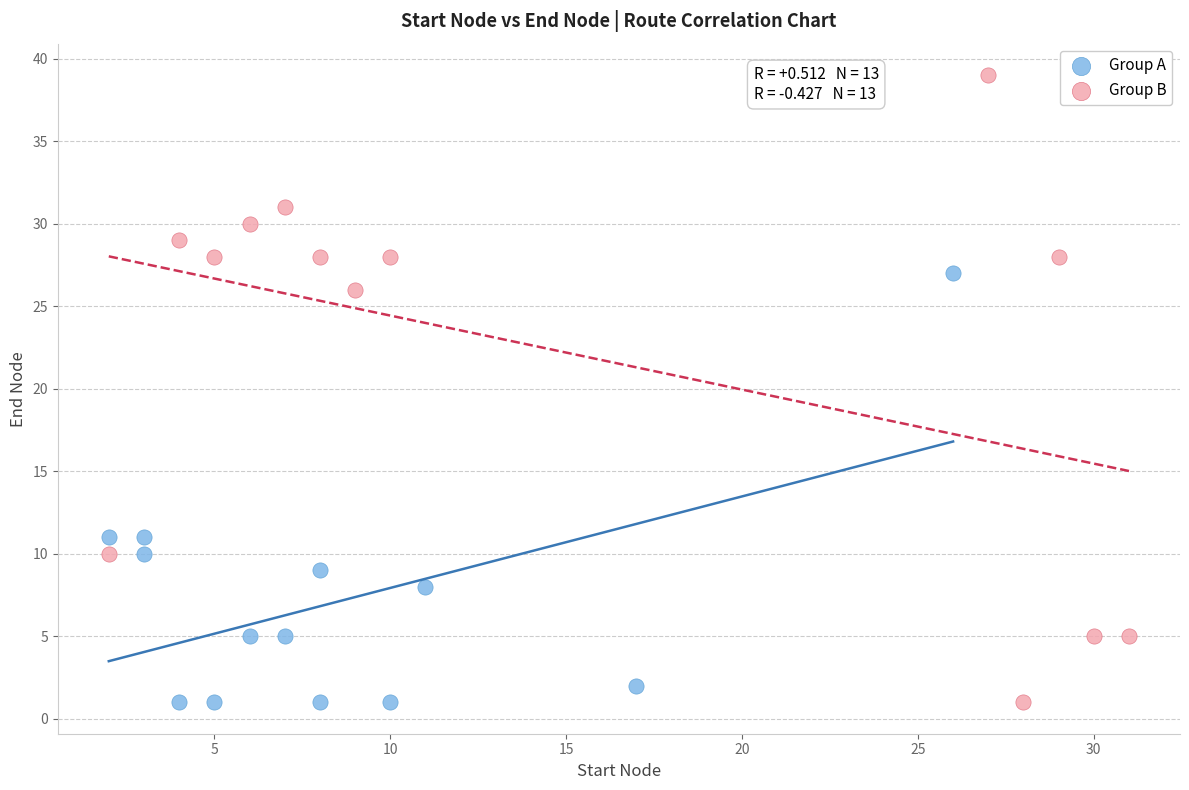

Which series has the widest spread of Y values?

Group B